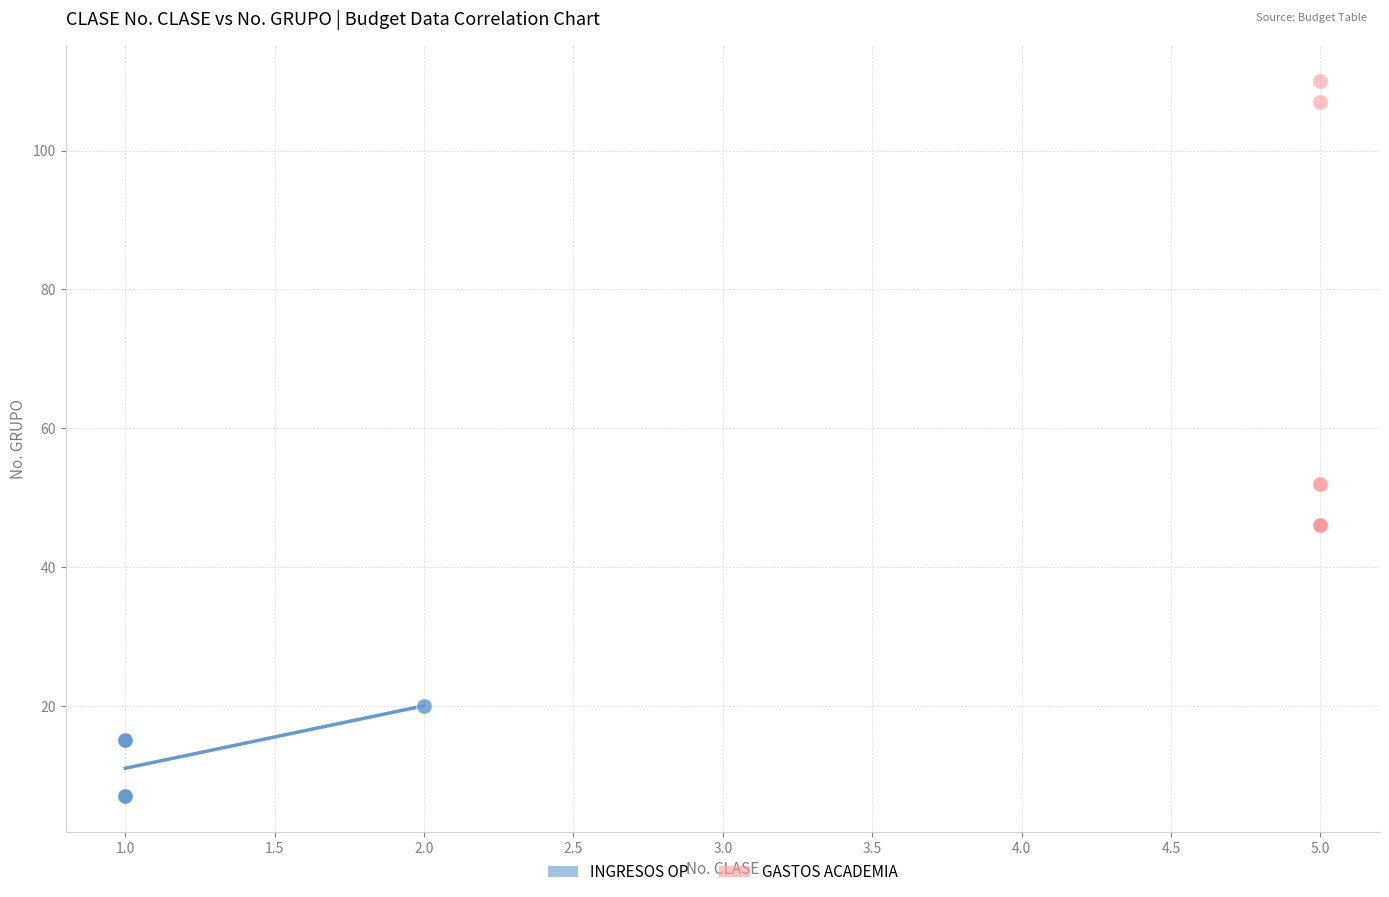

Which series has the largest Y range (max minus min)?

GASTOS ACADEMIA